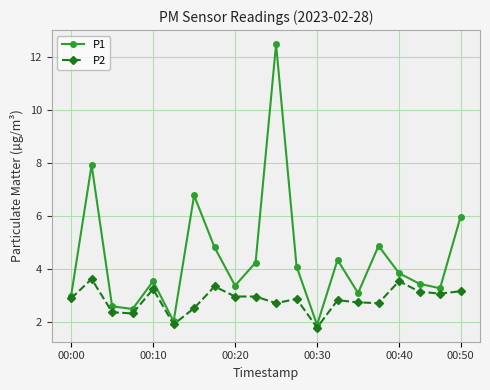

What is the maximum value for P1?

12.5